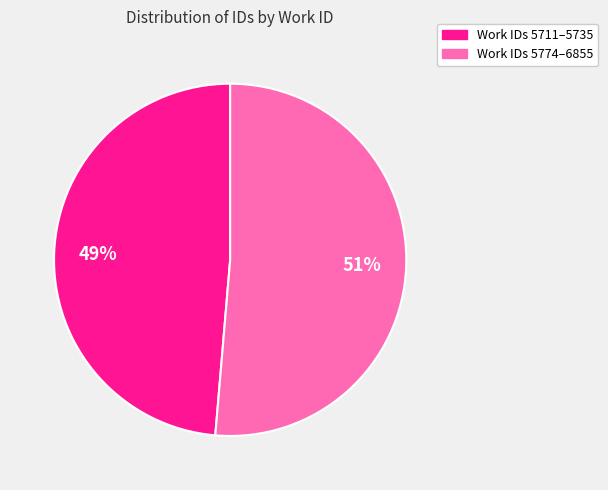

Does any single category account for the majority?

Yes